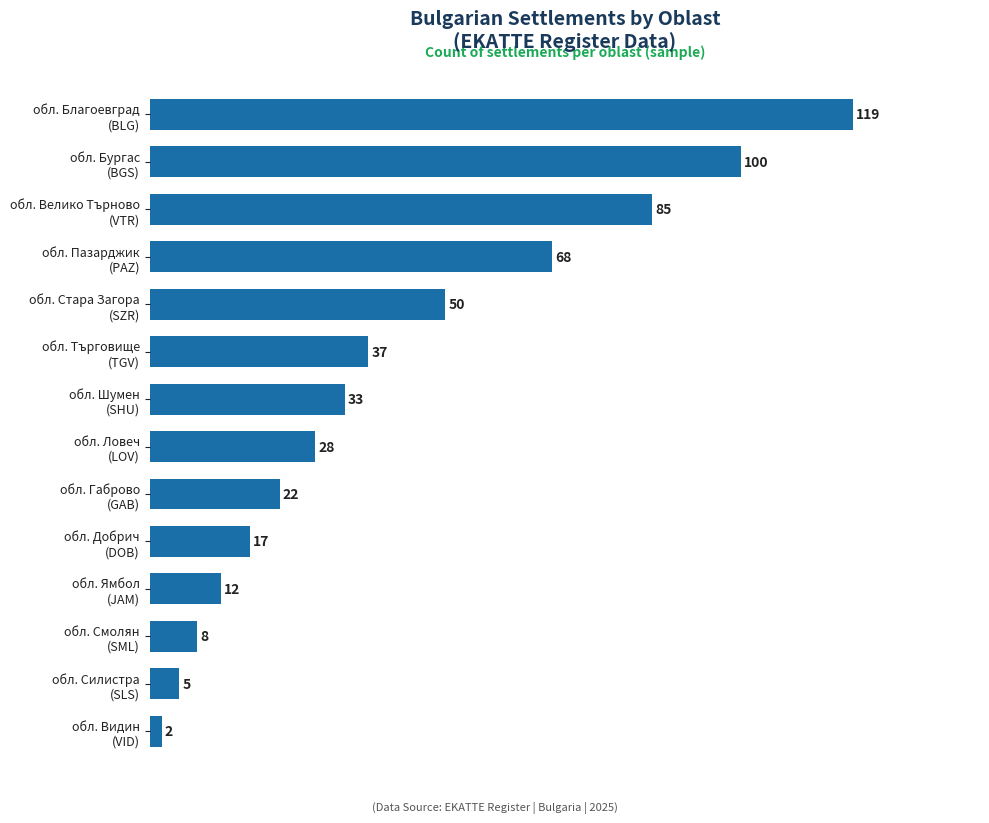

Rank the categories by value from highest to lowest.

обл. Благоевград
(BLG), обл. Бургас
(BGS), обл. Велико Търново
(VTR), обл. Пазарджик
(PAZ), обл. Стара Загора
(SZR), обл. Търговище
(TGV), обл. Шумен
(SHU), обл. Ловеч
(LOV), обл. Габрово
(GAB), обл. Добрич
(DOB), обл. Ямбол
(JAM), обл. Смолян
(SML), обл. Силистра
(SLS), обл. Видин
(VID)